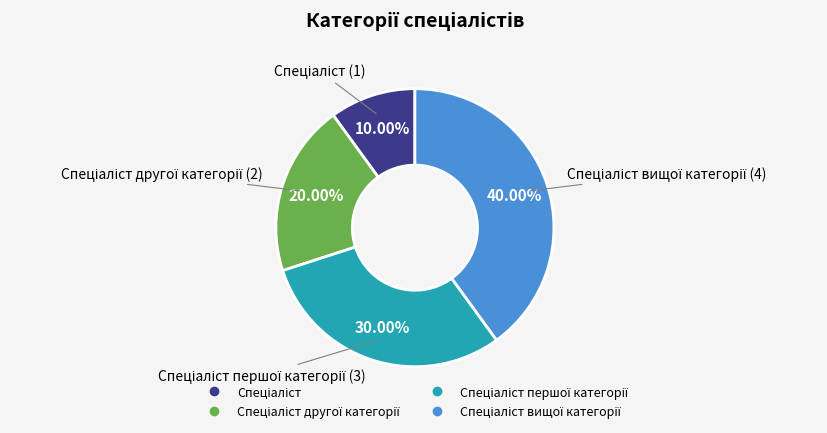

Is there any slice that represents more than half of the pie?

No